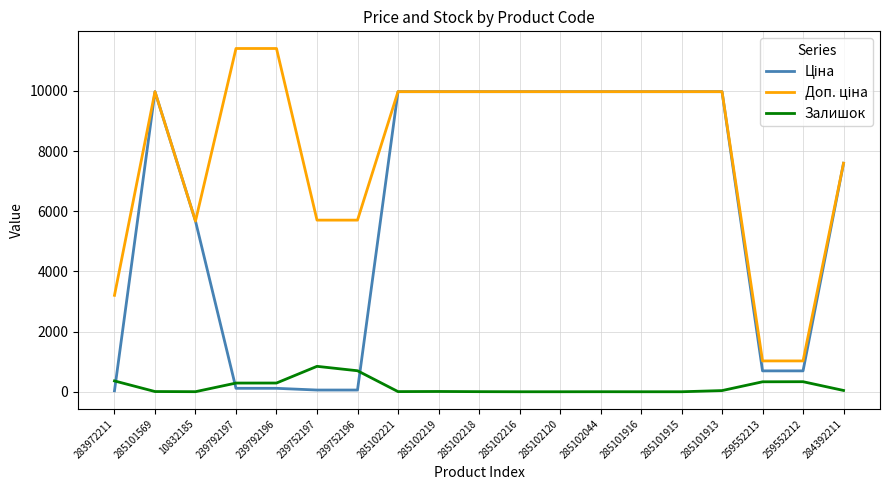

Count the number of data series in this chart.

3